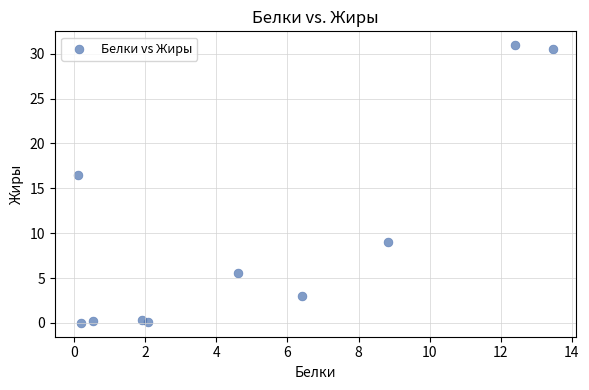

What is the average X value?

5.1